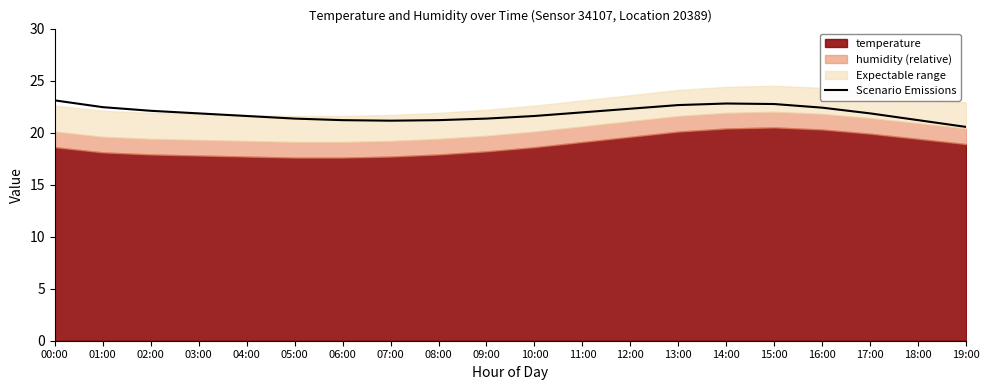

How many categories are shown in the chart?

20